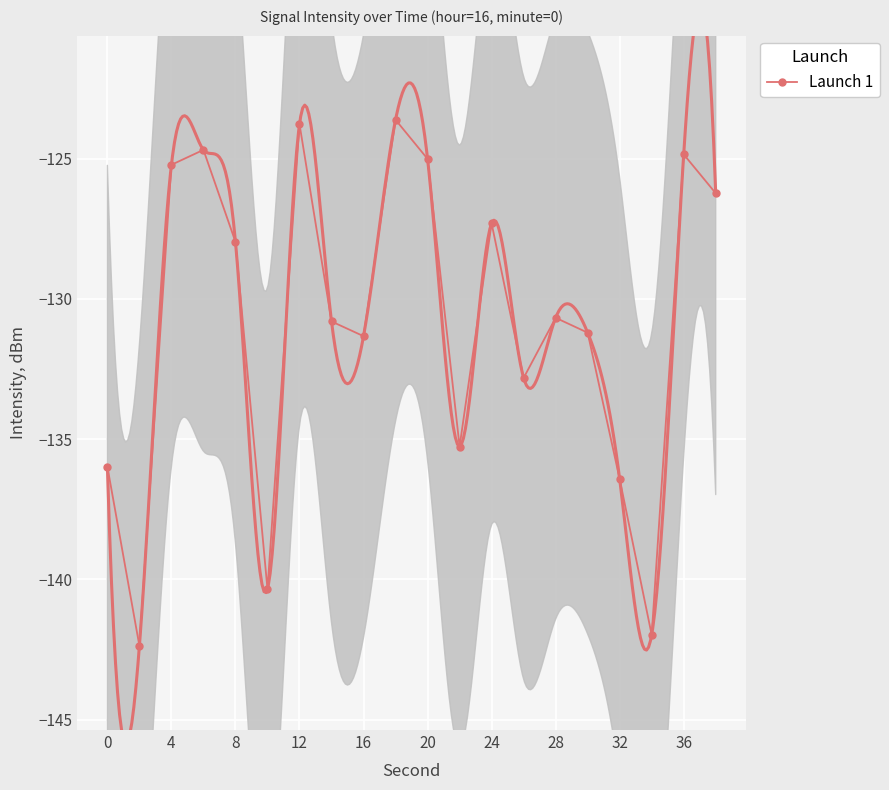

How many points are higher than both their immediate neighbors (excluding endpoints)?

6